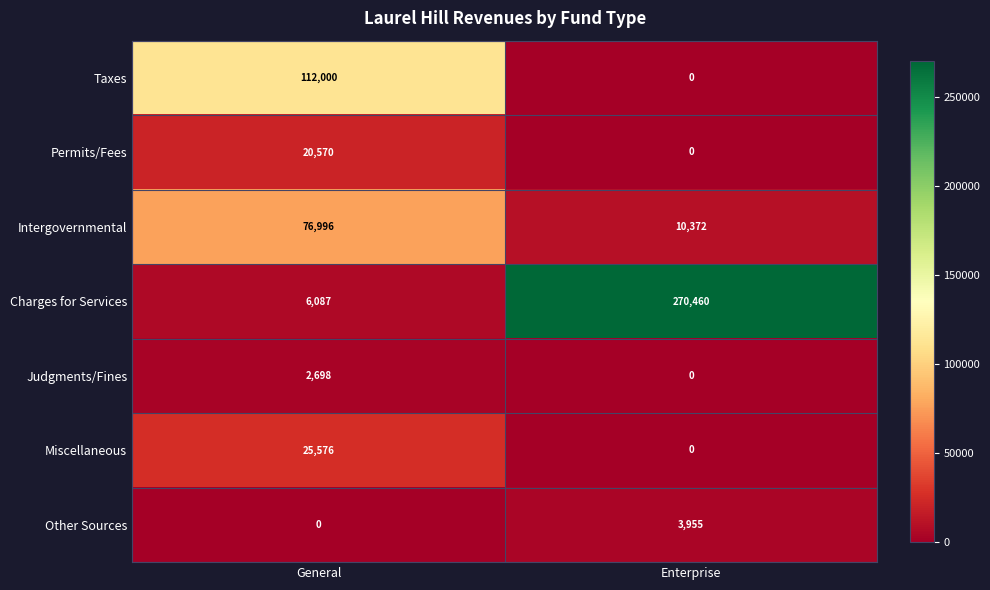

Reading left to right, extract all data points from this chart.

Taxes: 112000	0
Permits/Fees: 20570	0
Intergovernmental: 76996	10372
Charges for Services: 6087	270460
Judgments/Fines: 2698	0
Miscellaneous: 25576	0
Other Sources: 0	3955